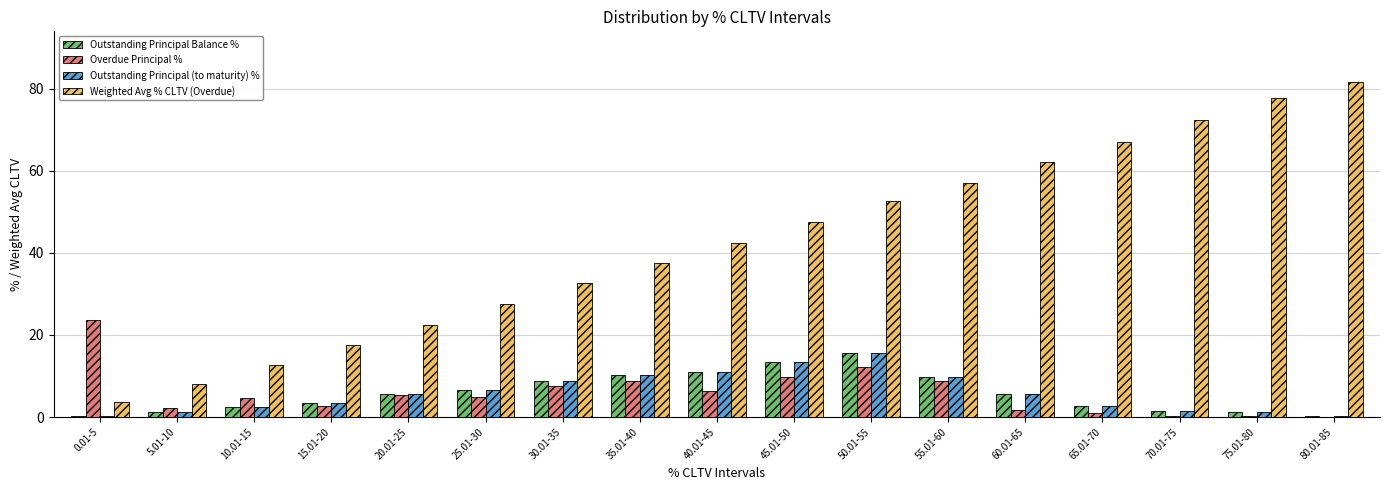

What is the total value across all series at 55.01-60?

85.5